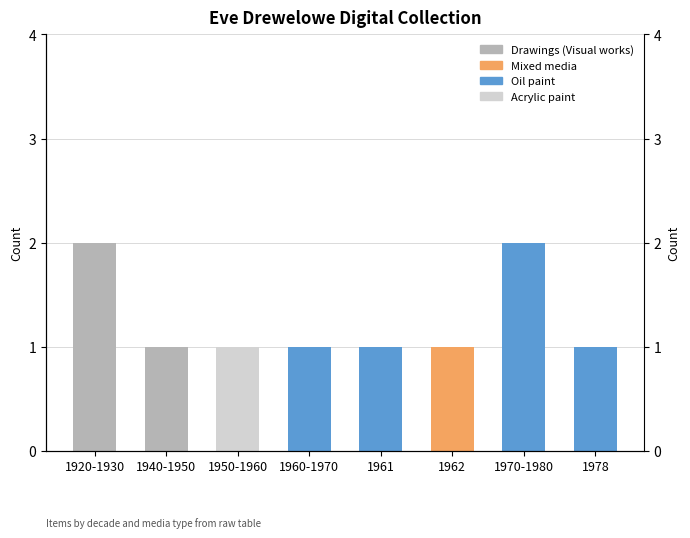

Rank the series at 1962 from highest to lowest value.

Mixed media, Drawings (Visual works), Oil paint, Acrylic paint